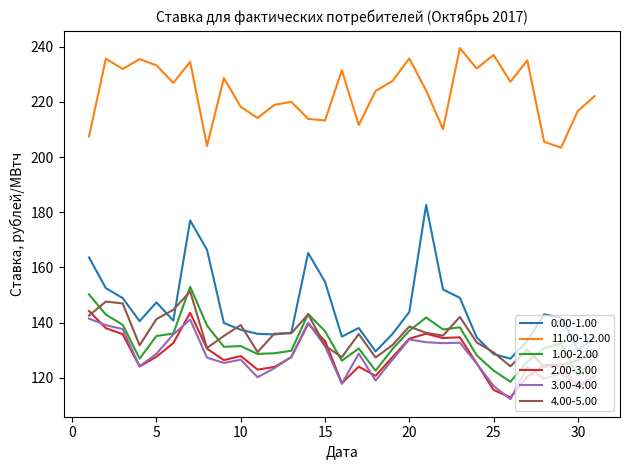

True or false: 1.00-2.00 and 4.00-5.00 intersect in this chart.

True